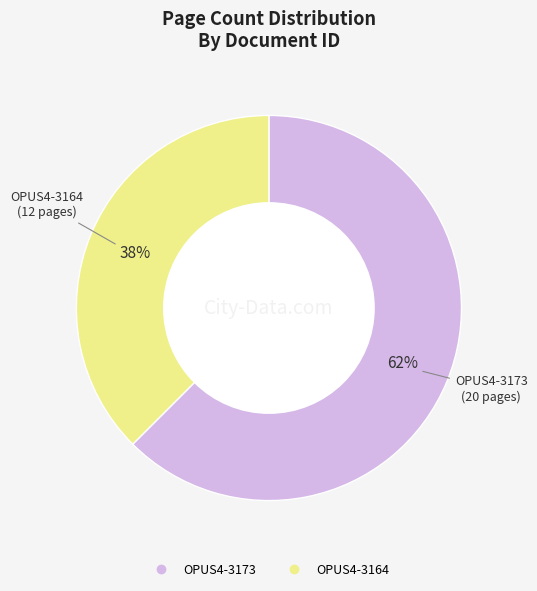

What percentage is the OPUS4-3173 slice, to the nearest percent?

62%